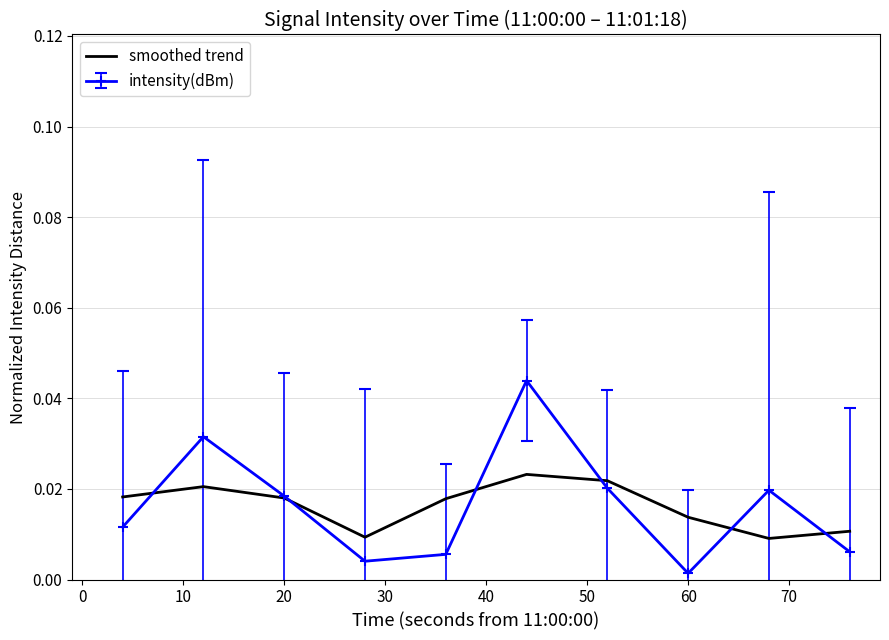

How many categories are shown in the chart?

10